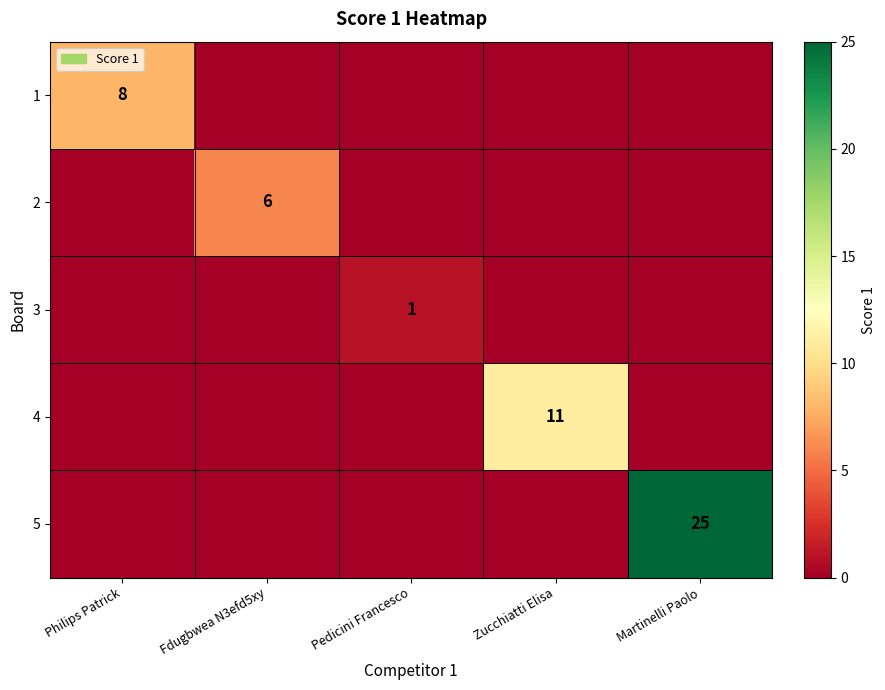

The value of 4 at Zucchiatti Elisa is 15. True or false?

False